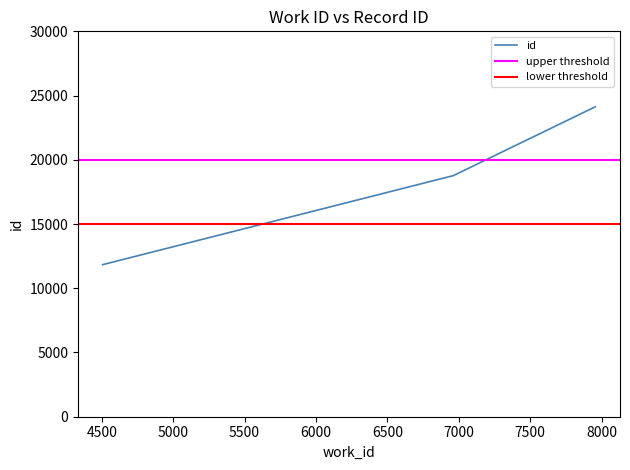

Rank the categories by value from lowest to highest.

4506, 6963, 7957